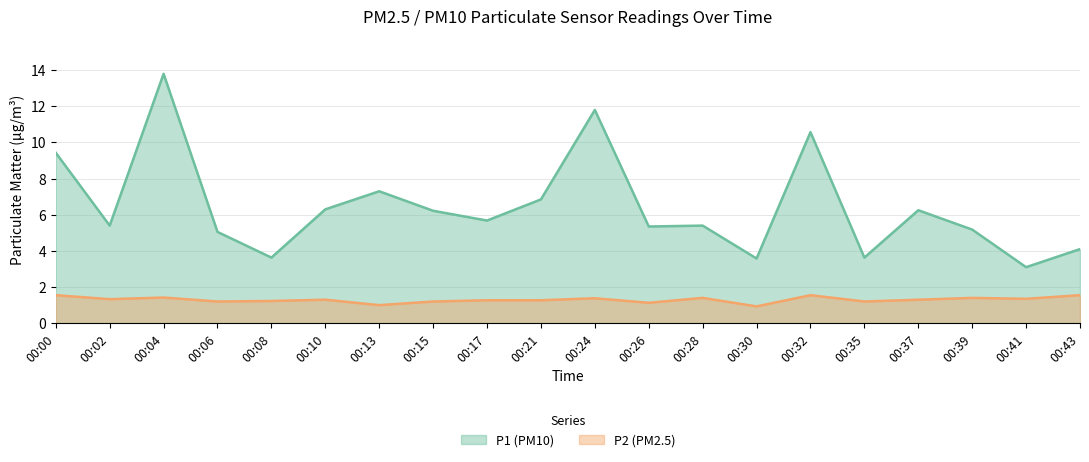

How many lines are shown in the chart?

2